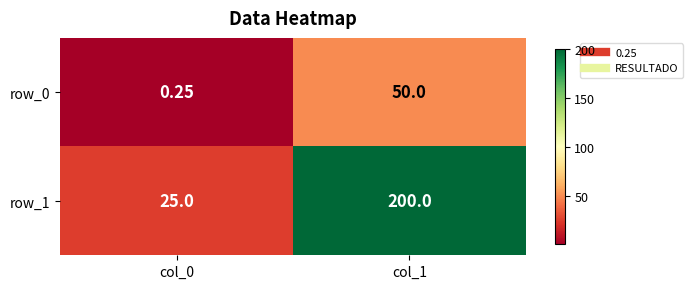

What is the total value across all series at col_1?

250.0